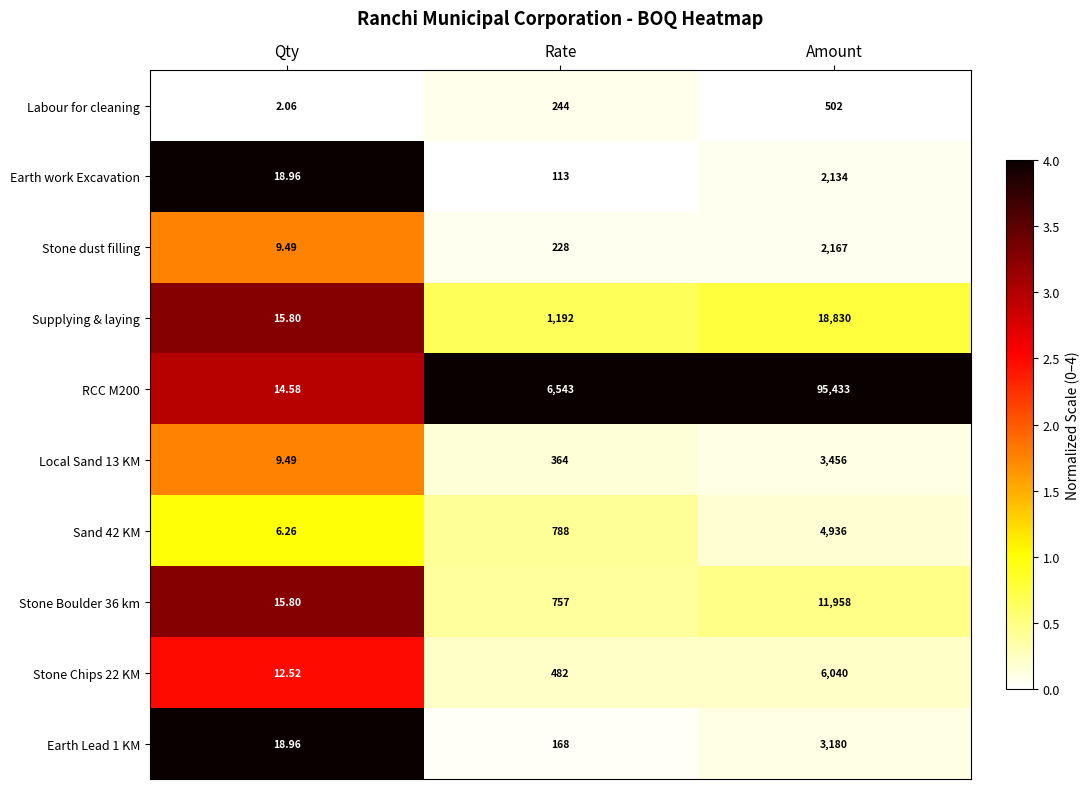

What is the total value across all series at Rate?

10879.0